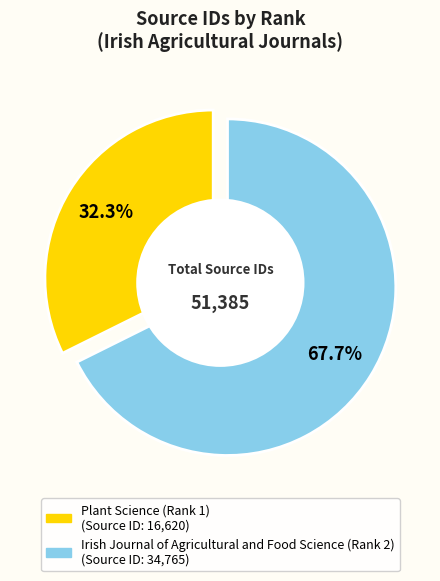

What is the majority slice?

Irish Journal of Agricultural and Food Science (Rank 2)